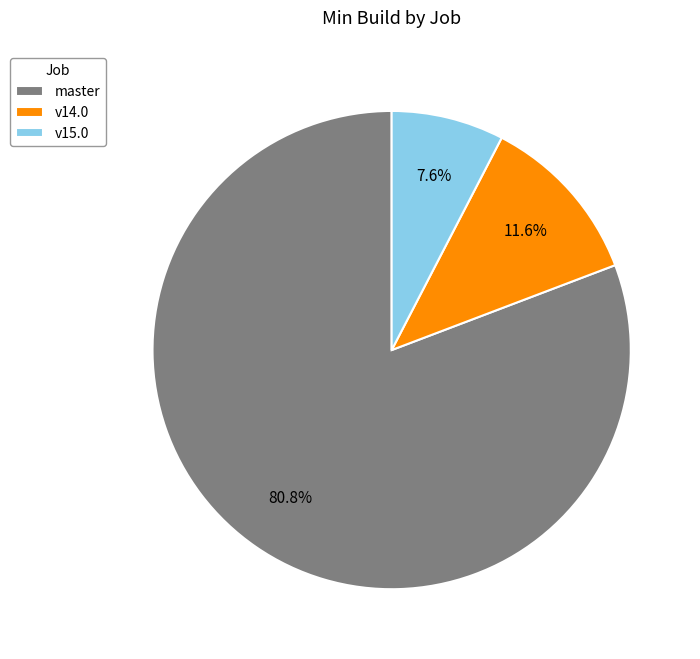

Which slice is the largest?

master